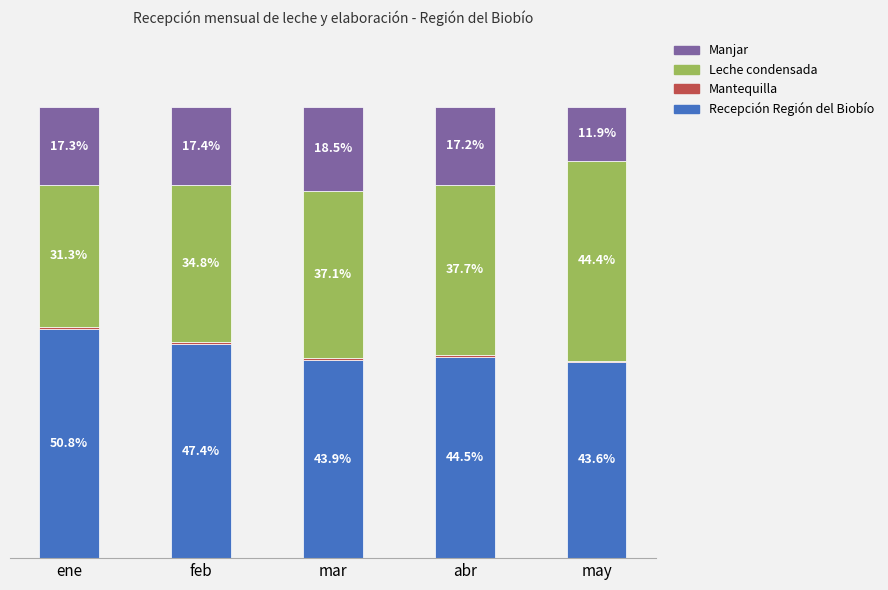

Which category has the highest value in the Recepción Región del Biobío series?

ene